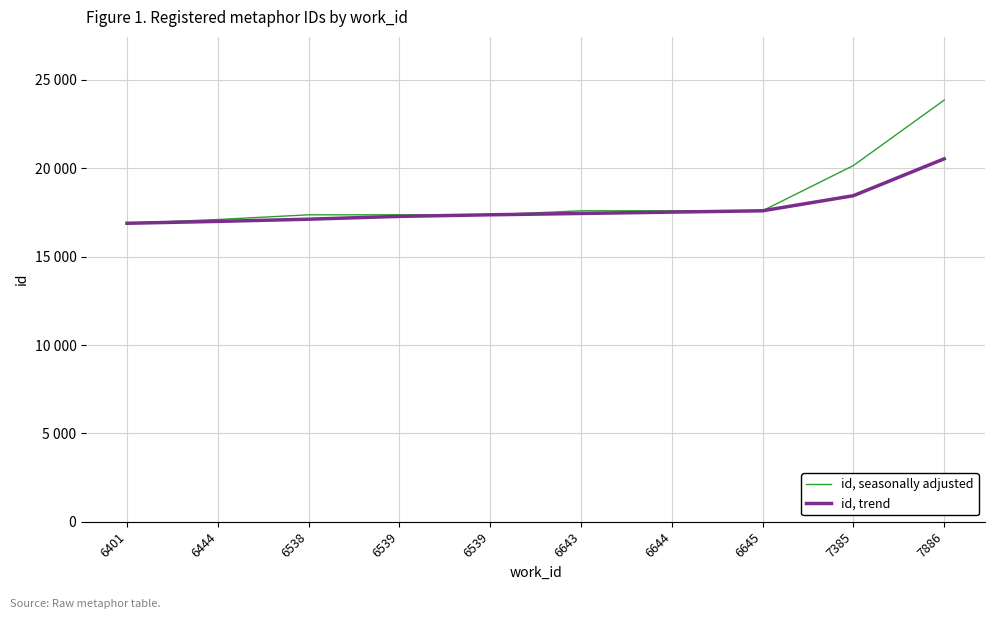

Does the chart have visible grid lines?

Yes